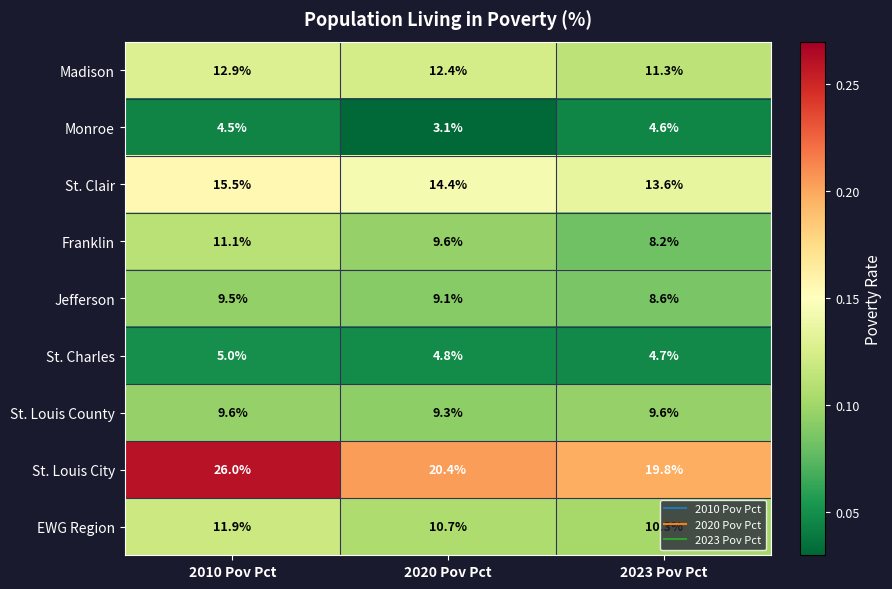

Read the St. Louis County value at 2023 Pov Pct.

9.6